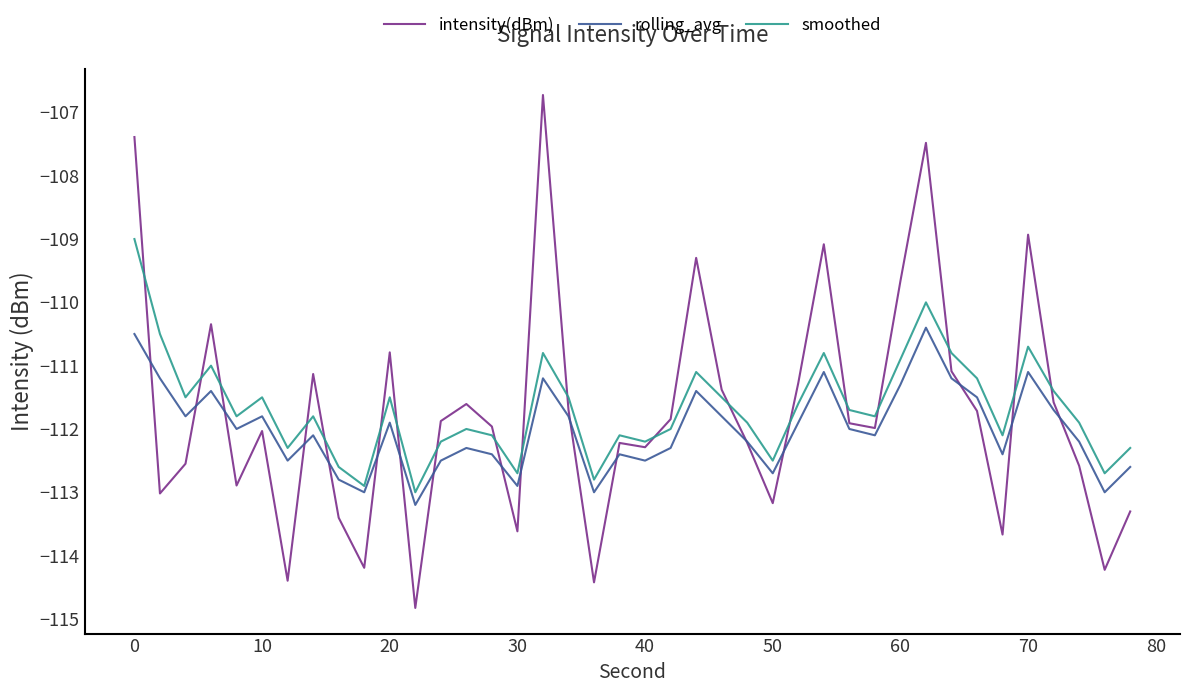

Count the number of categories in the chart.

40